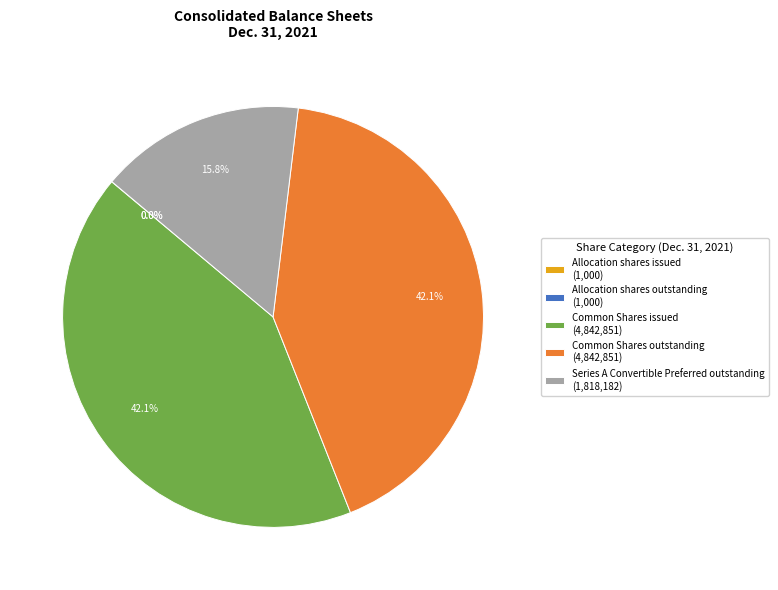

Is there any slice that represents more than half of the pie?

No